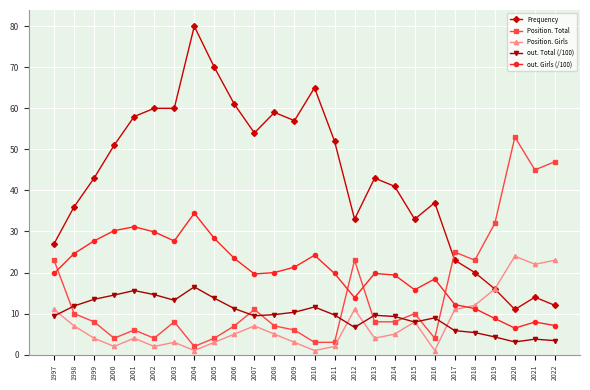

True or false: out. Girls (/100) has a value of 31.7 at 2013.

False